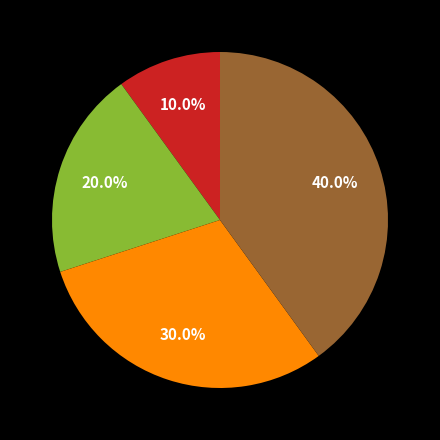

Is there any slice that represents more than half of the pie?

No